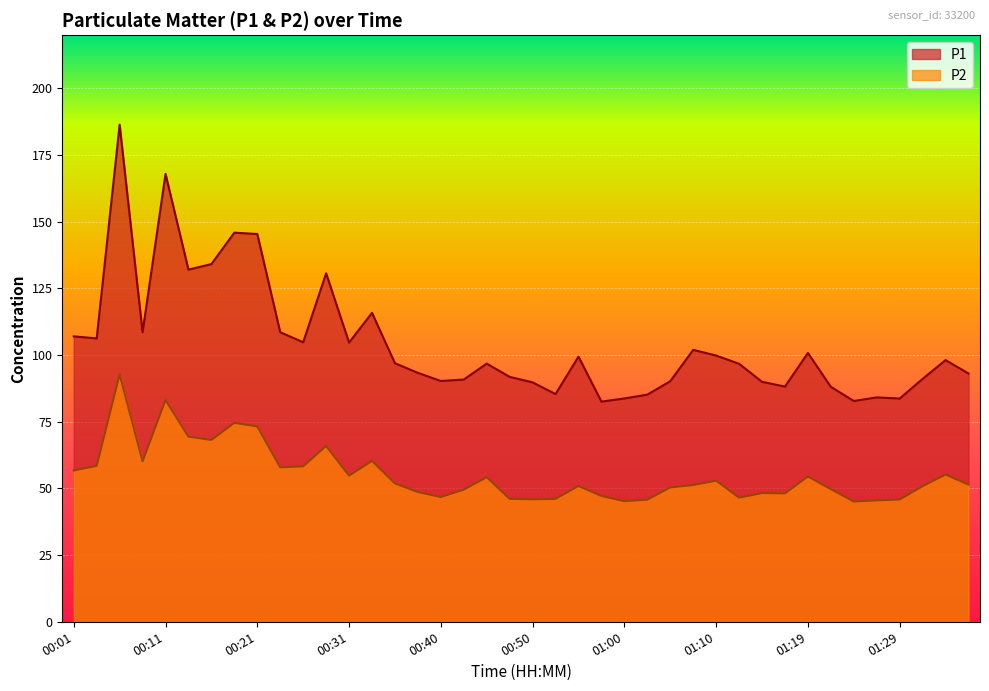

How many lines are shown in the chart?

2